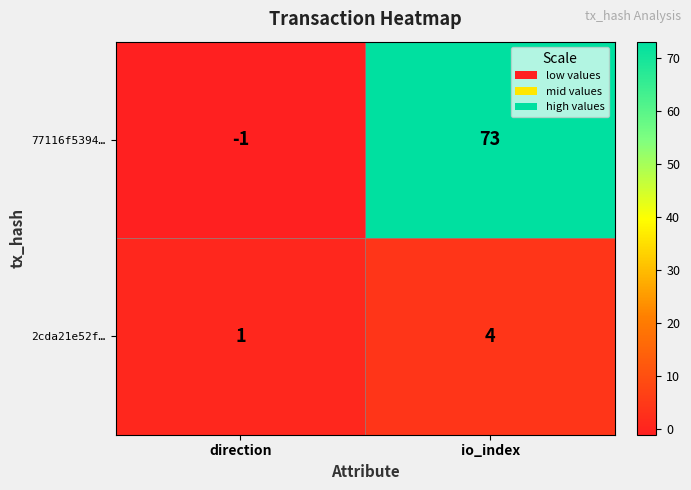

Reading left to right, list all the values displayed in this chart.

77116f5394…: -1	73
2cda21e52f…: 1	4